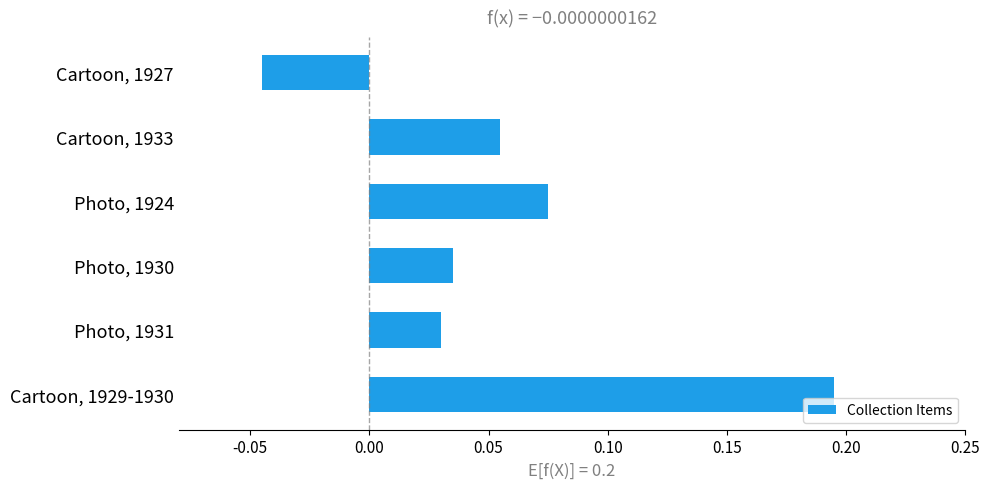

The chart shows a value of 0.3 at Cartoon, 1929-1930. True or false?

False